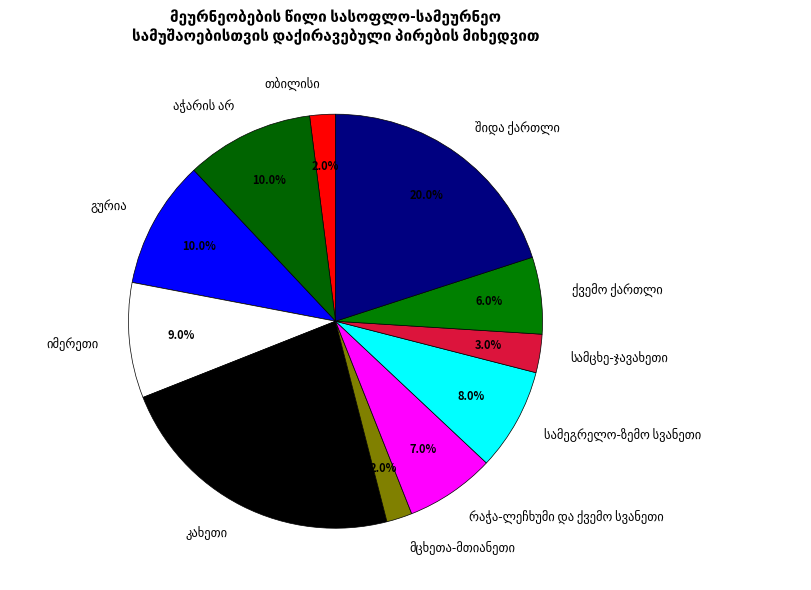

Is there any slice that represents more than half of the pie?

No